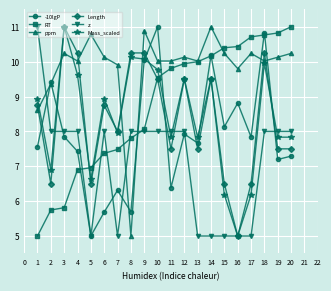

What is the difference between the maximum and minimum values in the RT series?

6.0